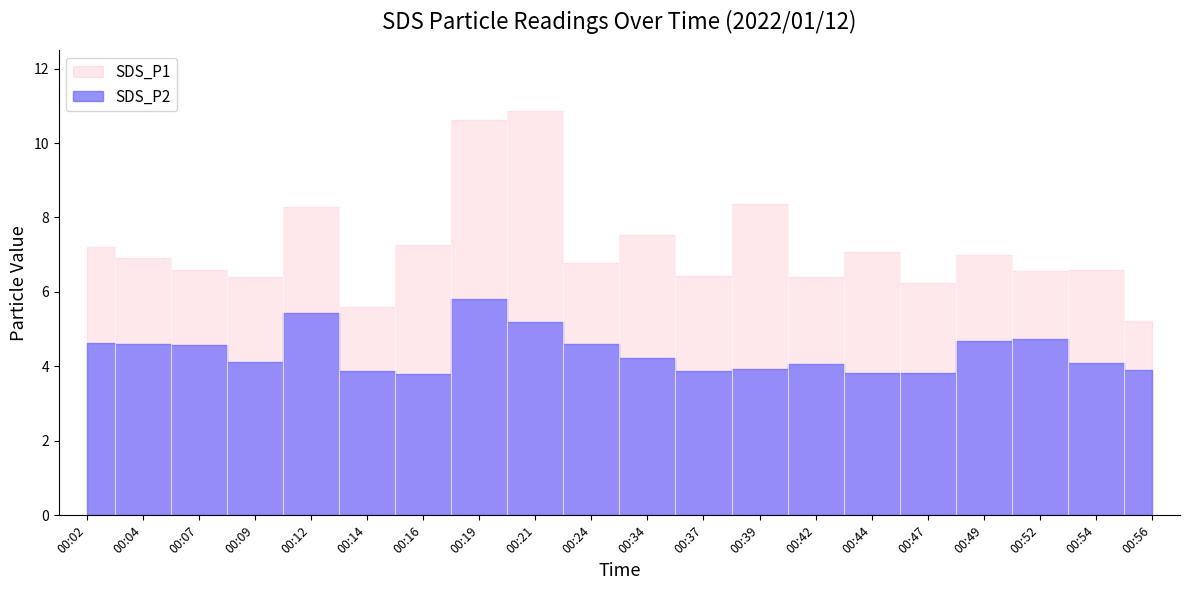

What is the value of the SDS_P2 point at the 4th from the left?

4.1